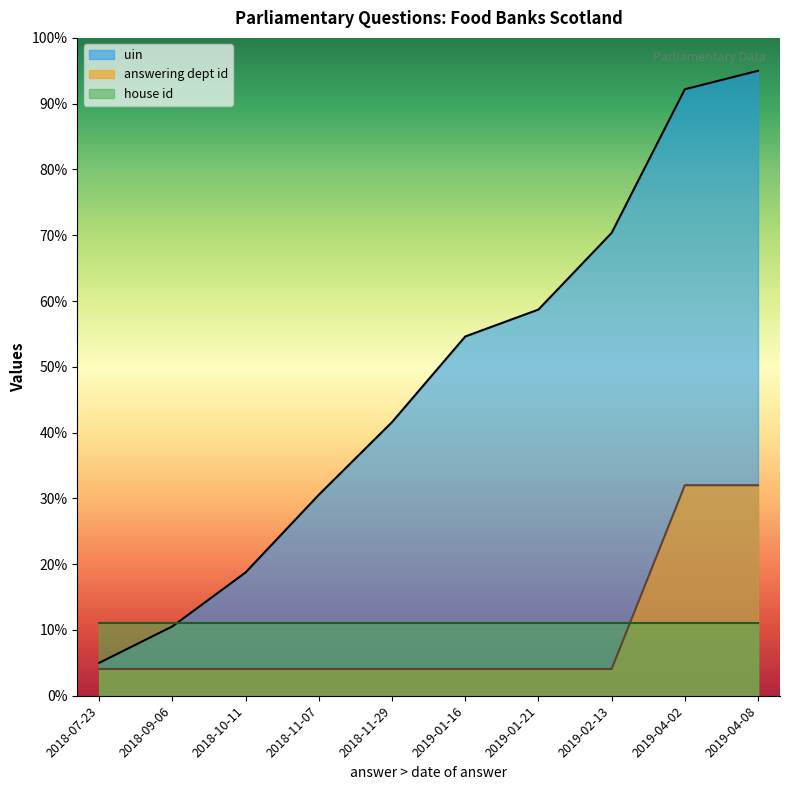

At 2018-10-11, list the series in order from smallest to largest.

answering dept id, house id, uin